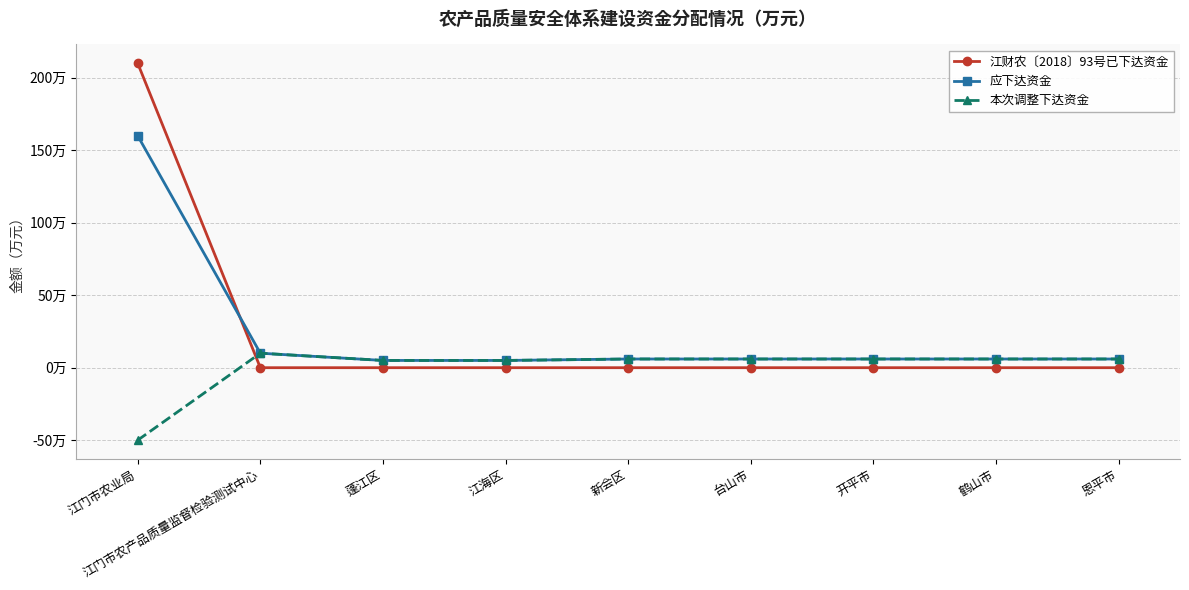

Is this an area chart (filled region under the line)?

No